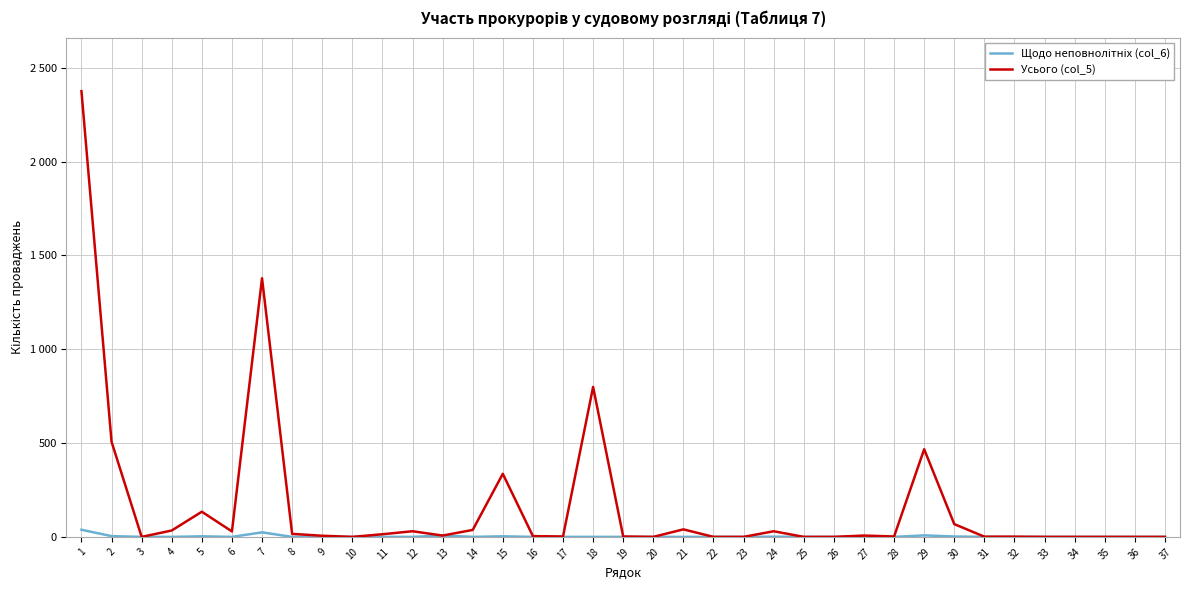

The value of Усього (col_5) at 15 is 336. True or false?

True